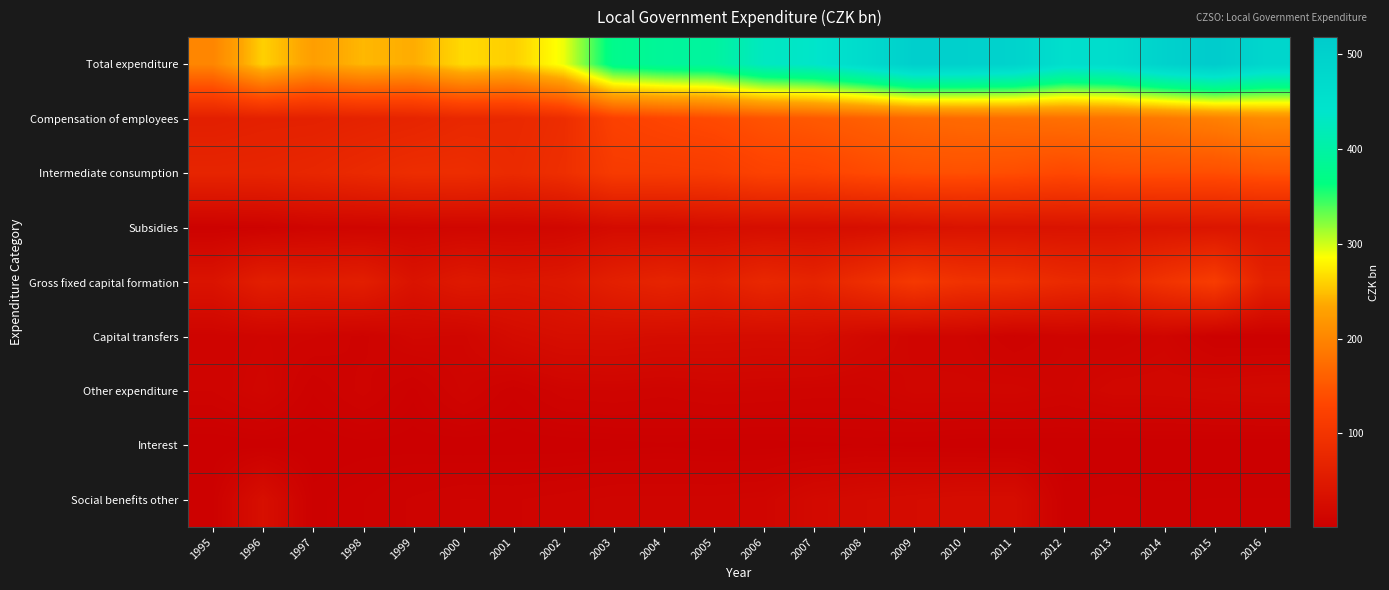

What is the total value across all series at 2003?

748.7